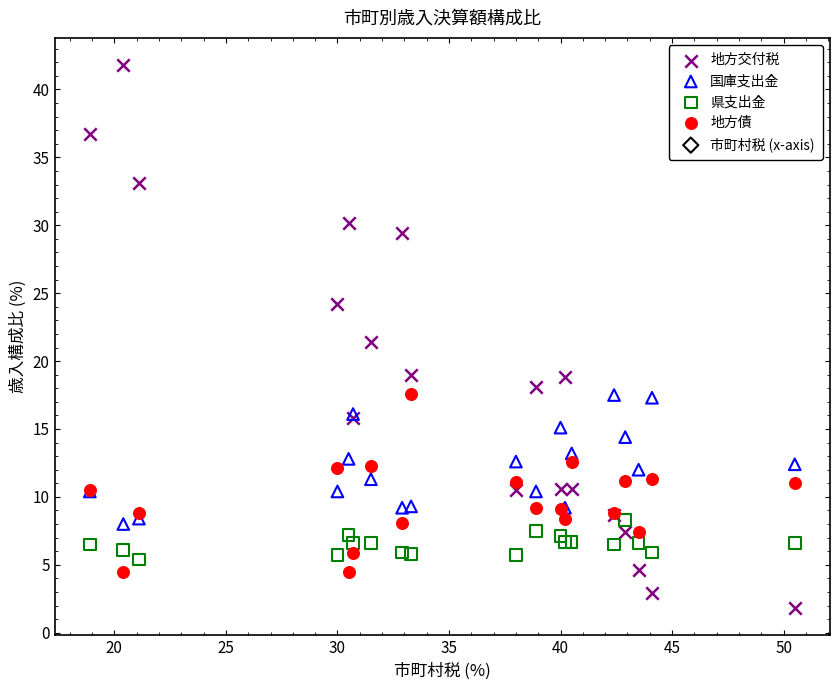

What is the X range (max minus min) for the scatter plot?

31.6